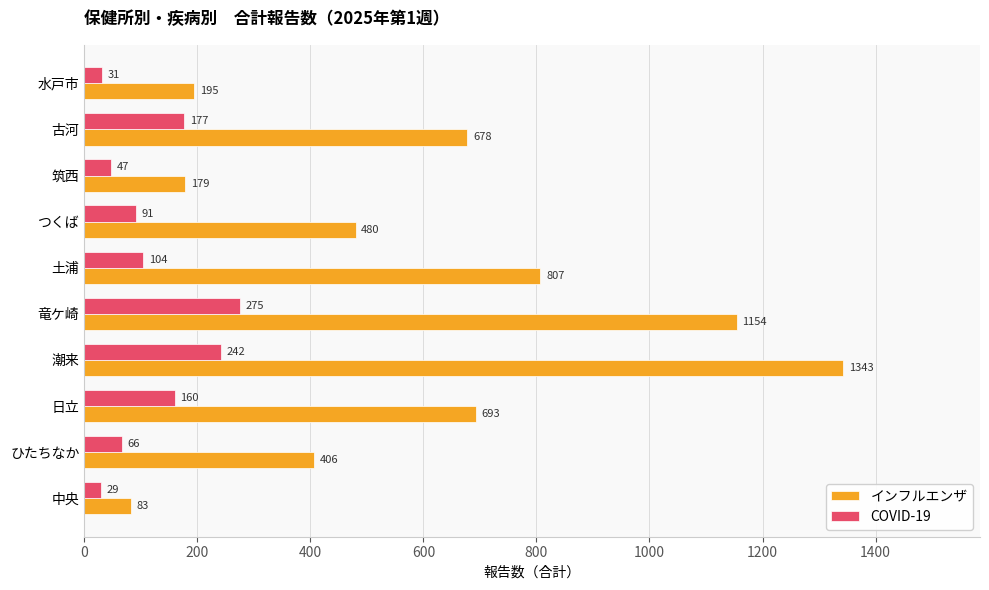

At 日立, list the series in order from smallest to largest.

COVID-19, インフルエンザ